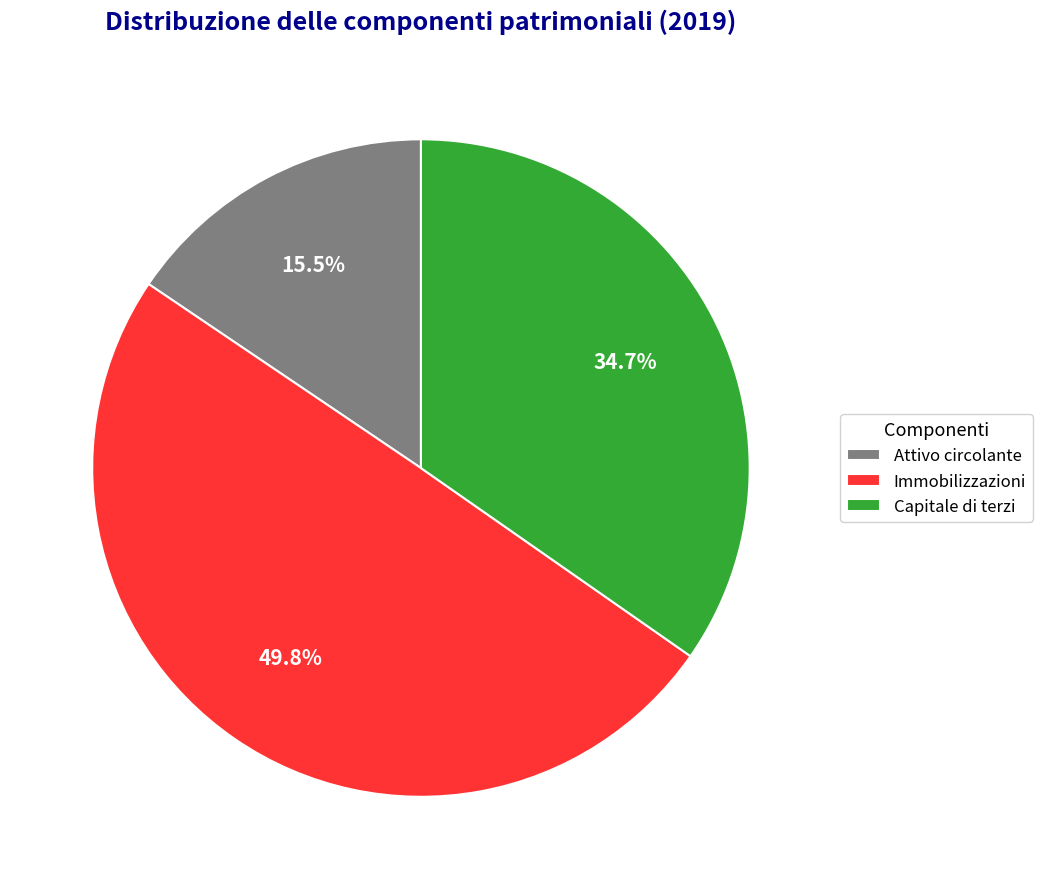

Between Immobilizzazioni and Capitale di terzi, which is larger?

Immobilizzazioni